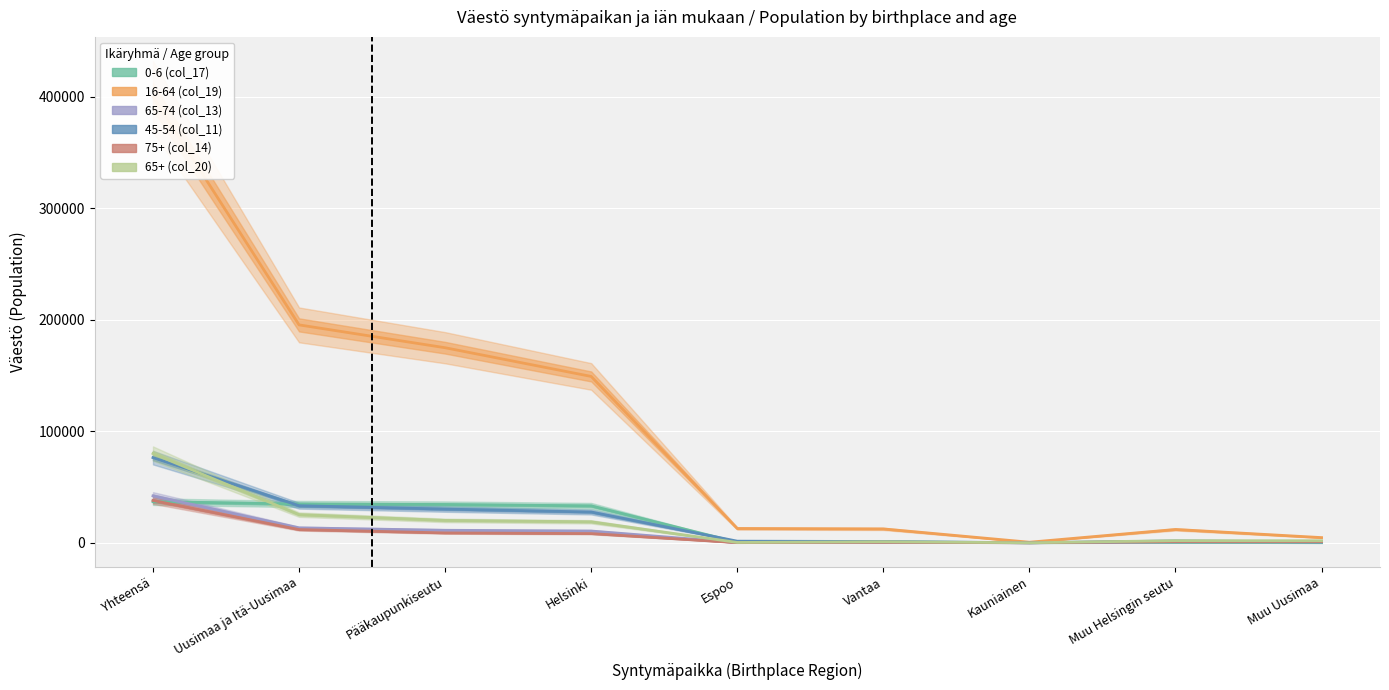

List the series in order of their peak value, highest first.

16-64 (col_19), 65+ (col_20), 45-54 (col_11), 65-74 (col_13), 75+ (col_14), 0-6 (col_17)